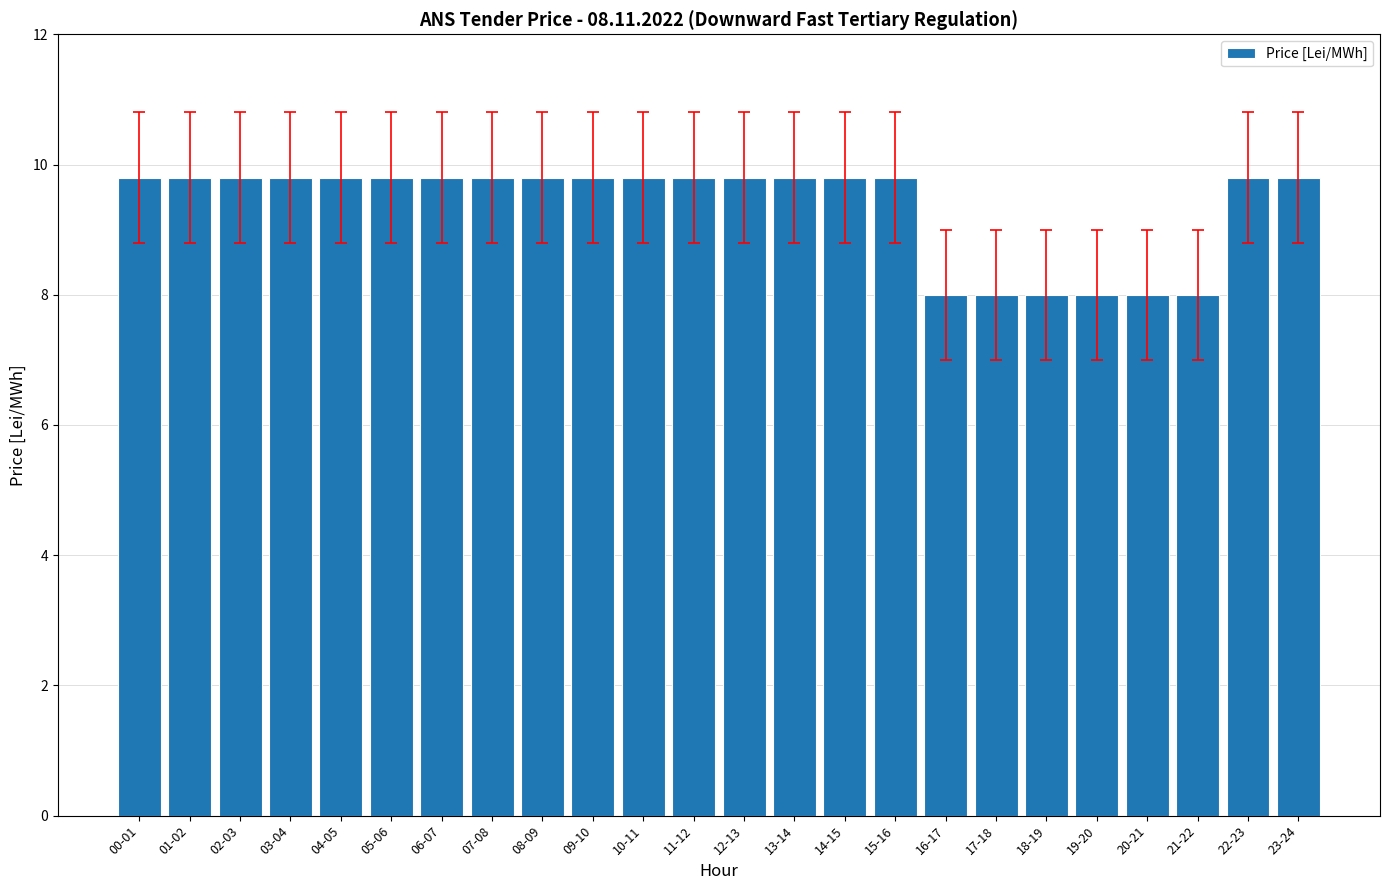

What is the sum of the values at 18-19 and 08-09?

17.8